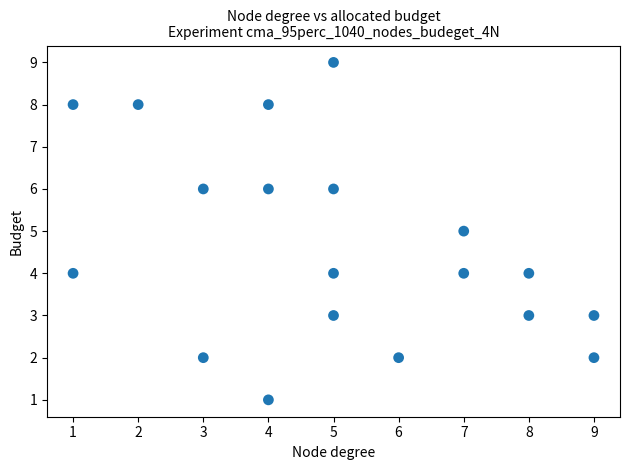

What is the range of Y values (max minus min)?

8